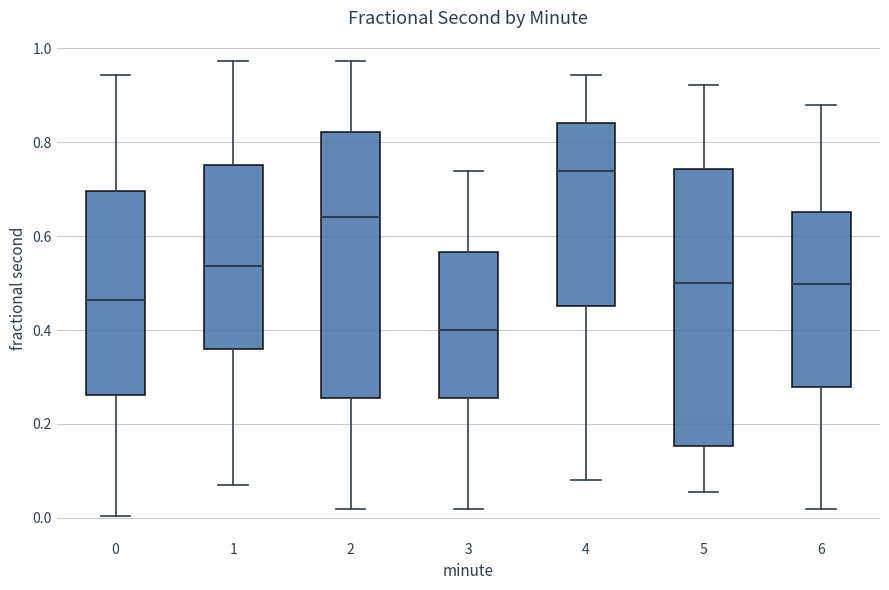

Reading left to right, transcribe this box plot: for each box, give where its median line is, the range the box spans, and where its two whiskers end, as read against the y-axis. The values are not printed on the chart, so give them approximately, as read against the axis.

0: median 0.46, box 0.26 to 0.70, whiskers 0.00 to 0.94
1: median 0.54, box 0.36 to 0.76, whiskers 0.08 to 0.98
2: median 0.64, box 0.26 to 0.82, whiskers 0.02 to 0.98
3: median 0.40, box 0.26 to 0.56, whiskers 0.02 to 0.74
4: median 0.74, box 0.46 to 0.84, whiskers 0.08 to 0.94
5: median 0.50, box 0.16 to 0.74, whiskers 0.06 to 0.92
6: median 0.50, box 0.28 to 0.66, whiskers 0.02 to 0.88